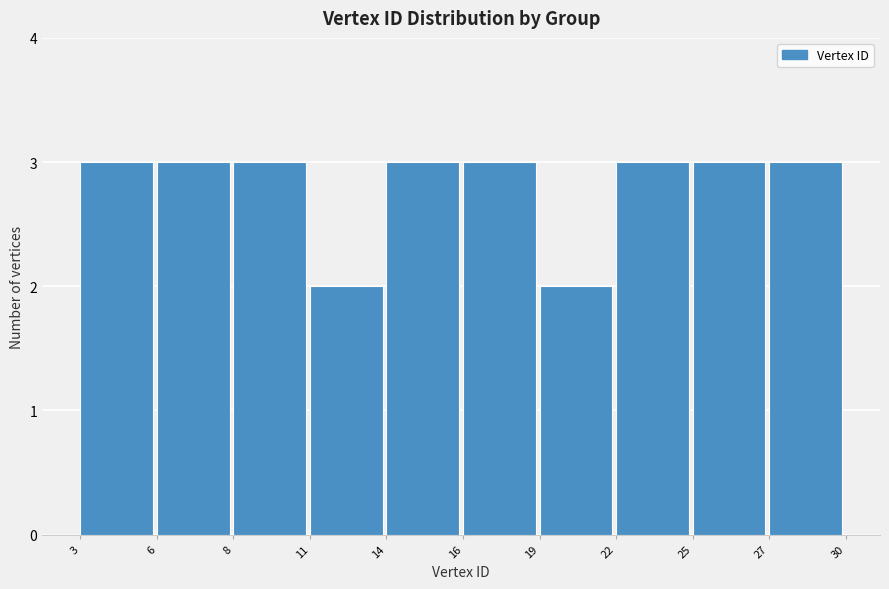

Reading left to right, transcribe all the data shown in this chart.

3=3	6=3	8=3	11=2	14=3	16=3	19=2	22=3	25=3	27=3